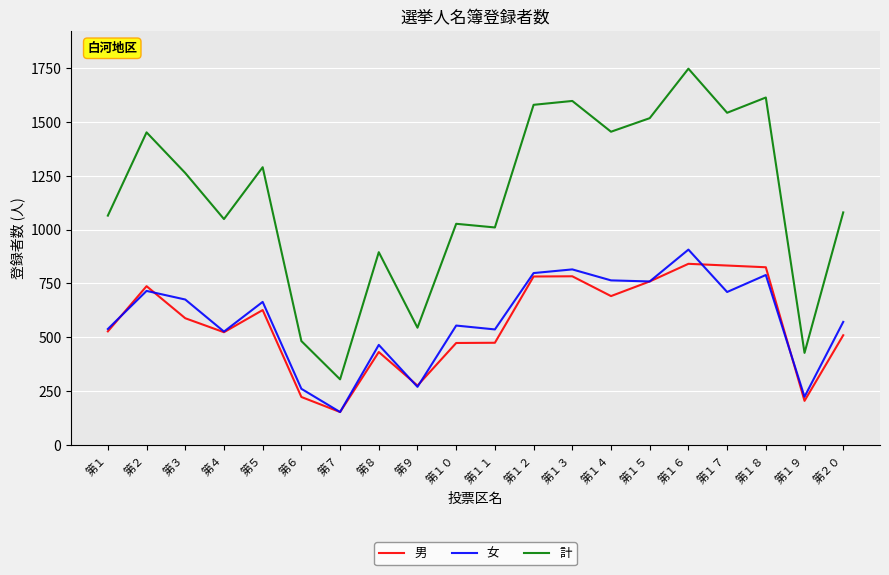

Is this an area chart (filled region under the line)?

No